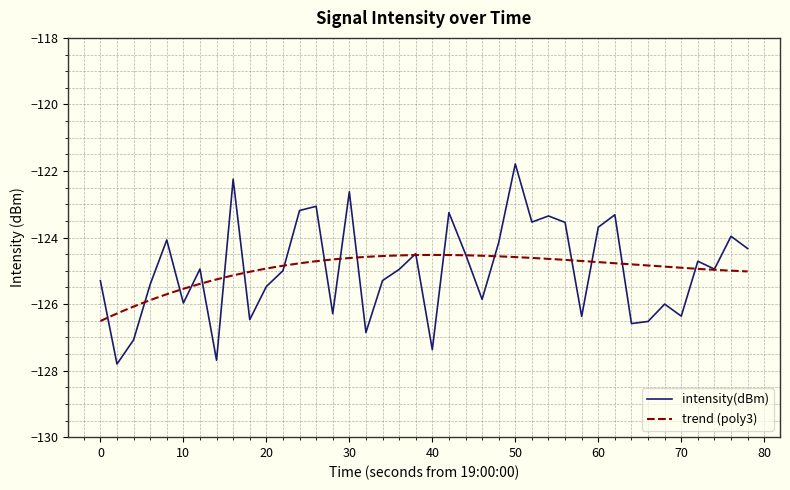

What is the greatest value displayed?

-121.8